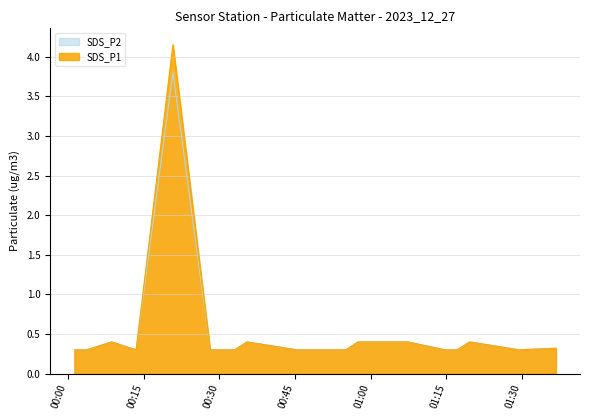

What is the lowest value of the SDS_P1 series?

0.3